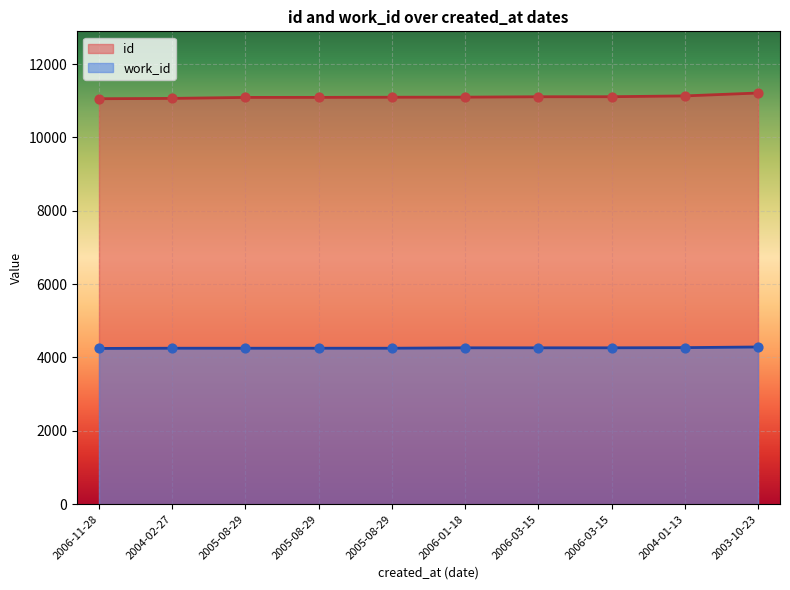

At how many categories does at least one series exceed 6935?

10